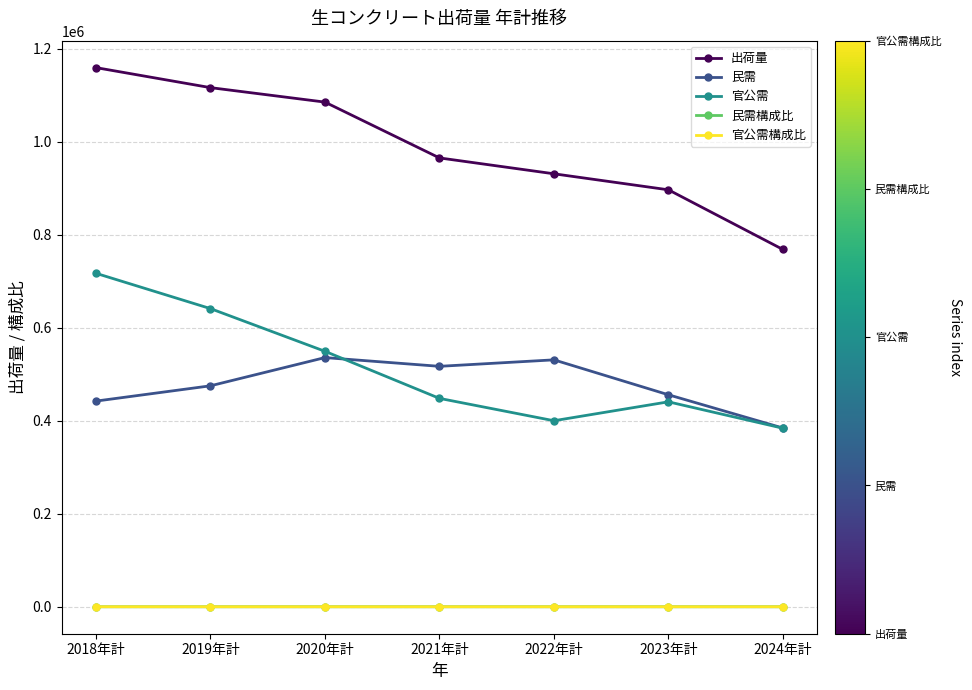

Which series has the largest total across all categories?

出荷量